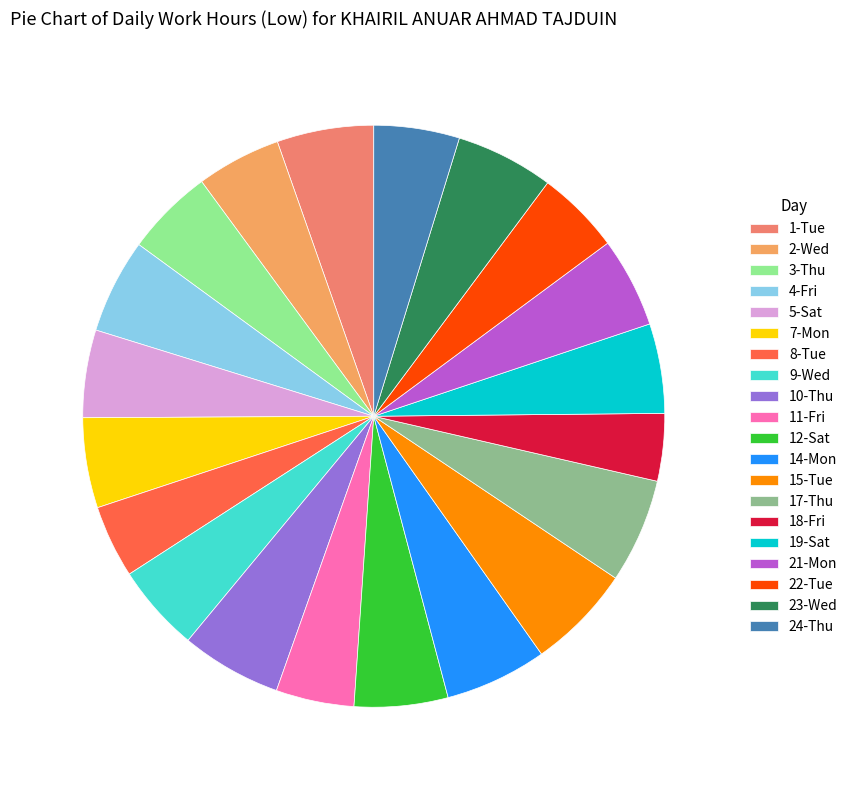

The 11-Fri slice represents 4% of the pie. True or false?

True